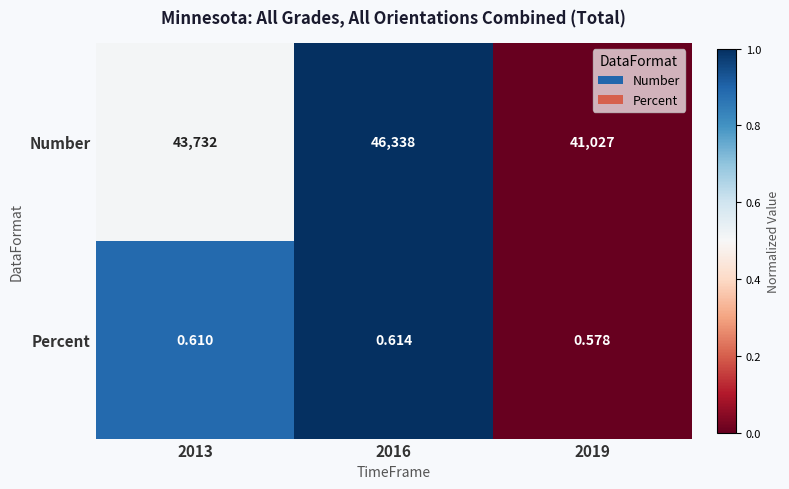

How many distinct data groups are displayed?

2